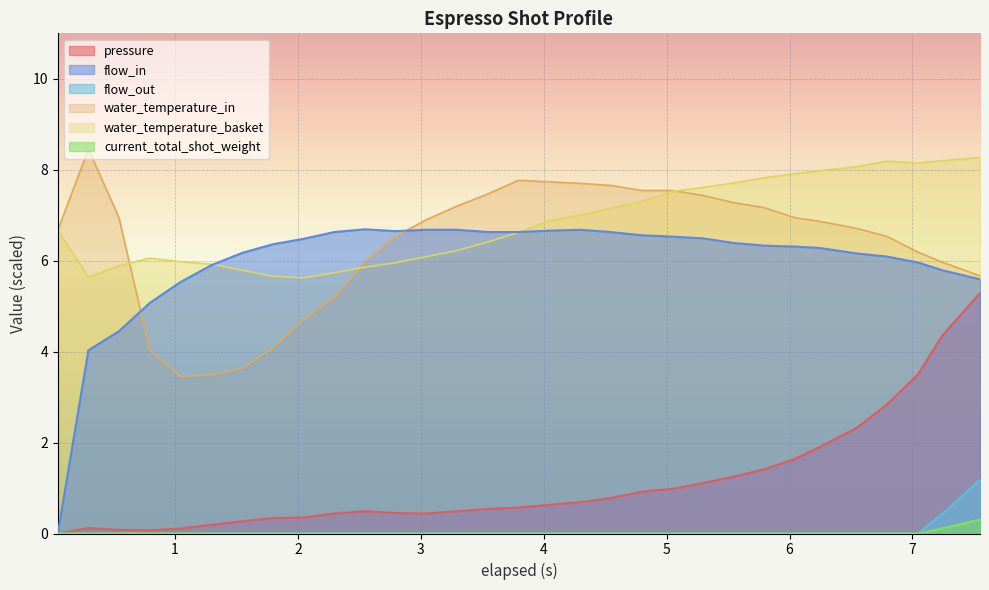

True or false: water_temperature_in and pressure intersect in this chart.

False